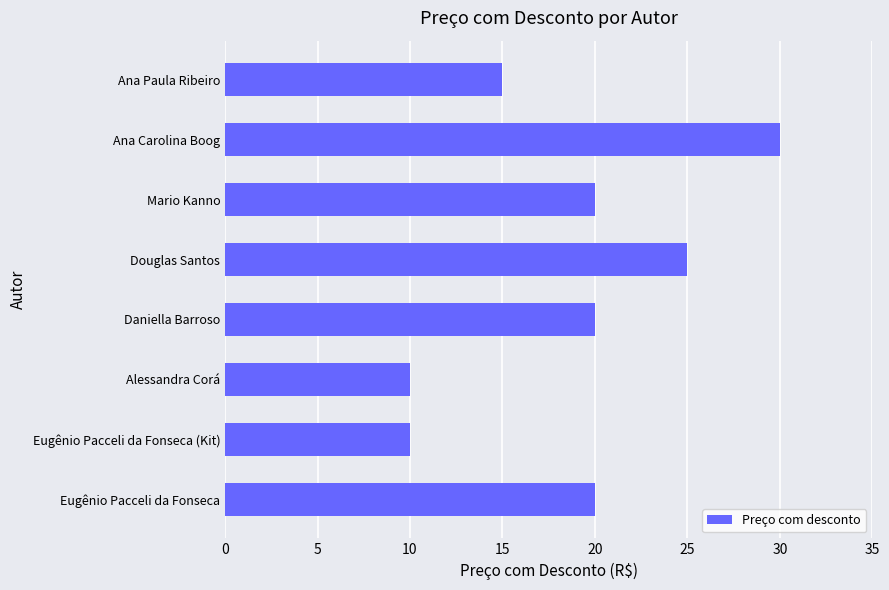

Between Eugênio Pacceli da Fonseca and Ana Carolina Boog, which is larger?

Ana Carolina Boog